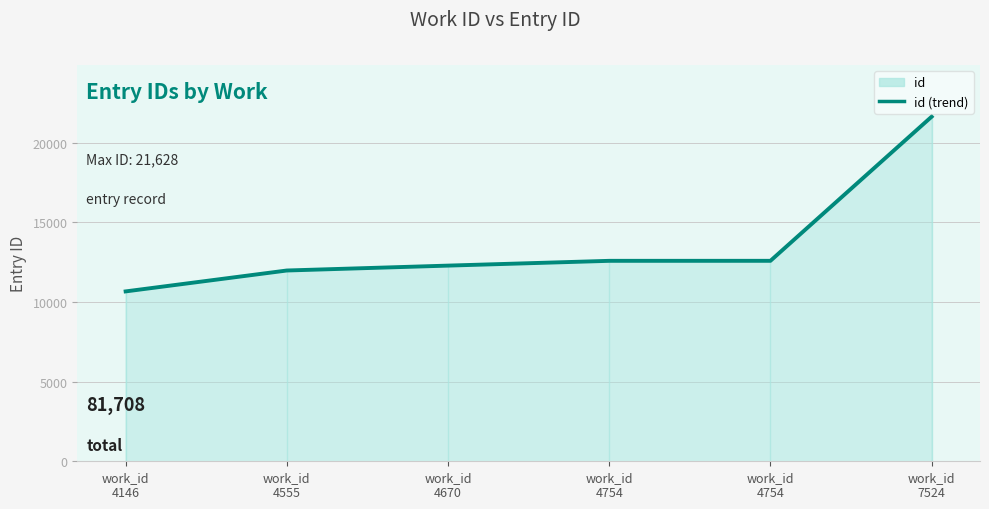

What is the approximate value at work_id
4754?

12582